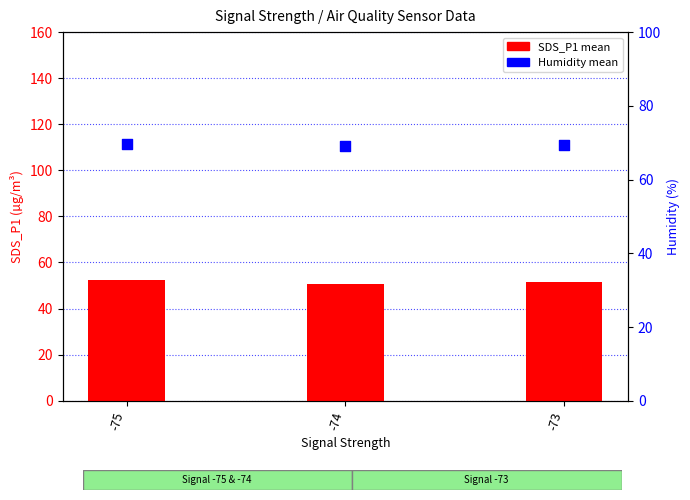

Which series has the largest Y range (max minus min)?

SDS_P1